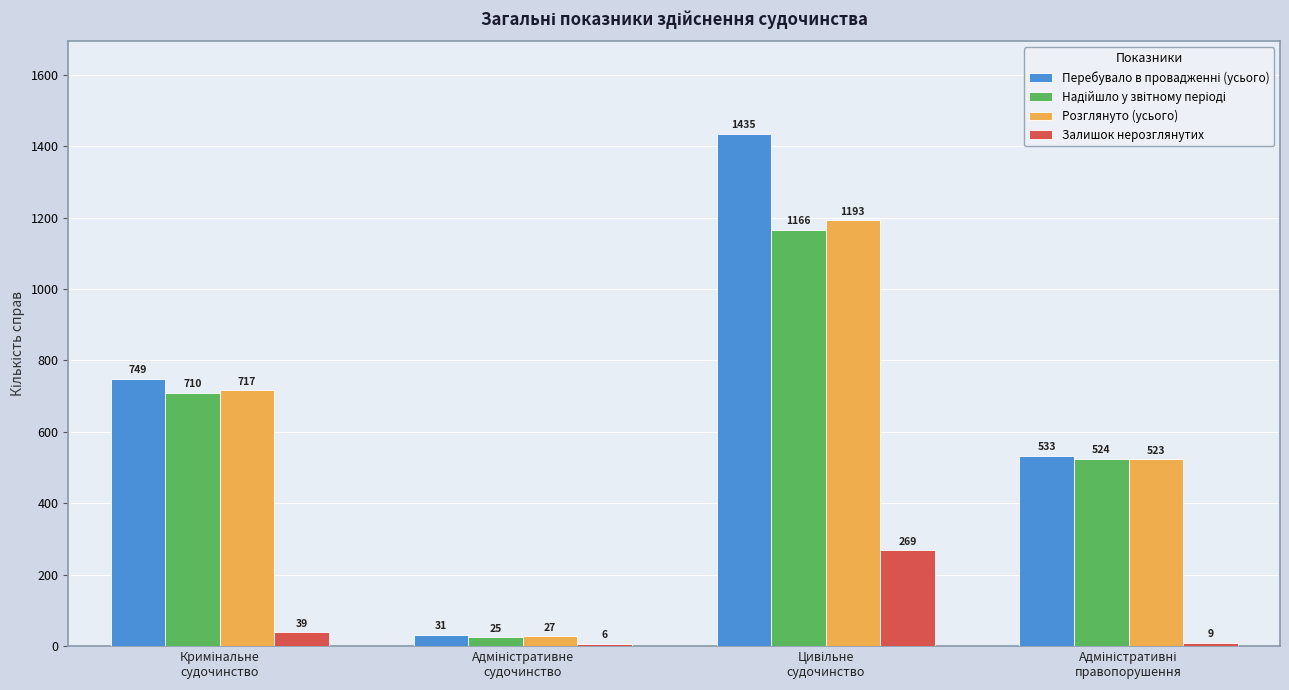

What is the smallest value displayed?

6